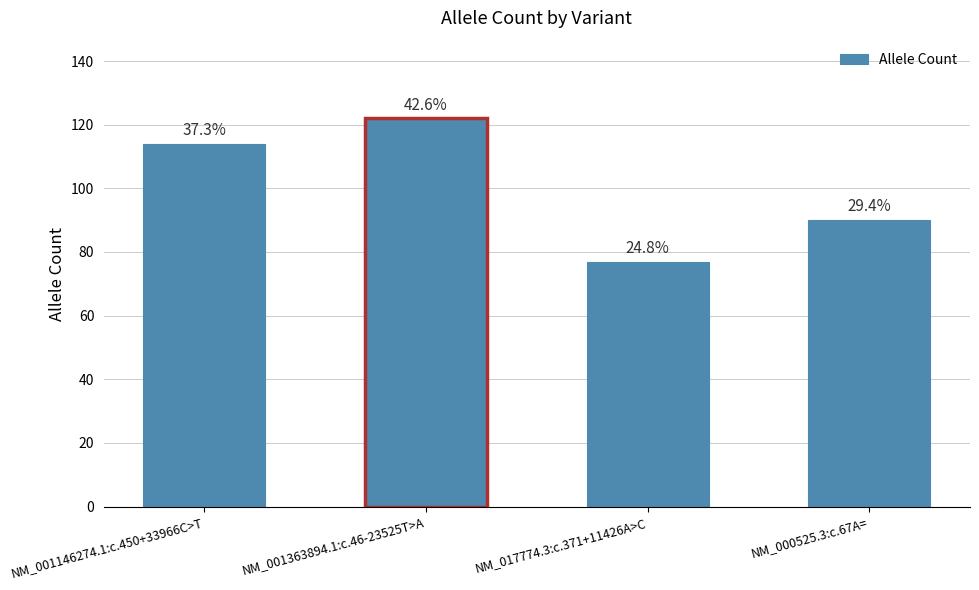

What is the label of the 2nd bar from the right?

NM_017774.3:c.371+11426A>C